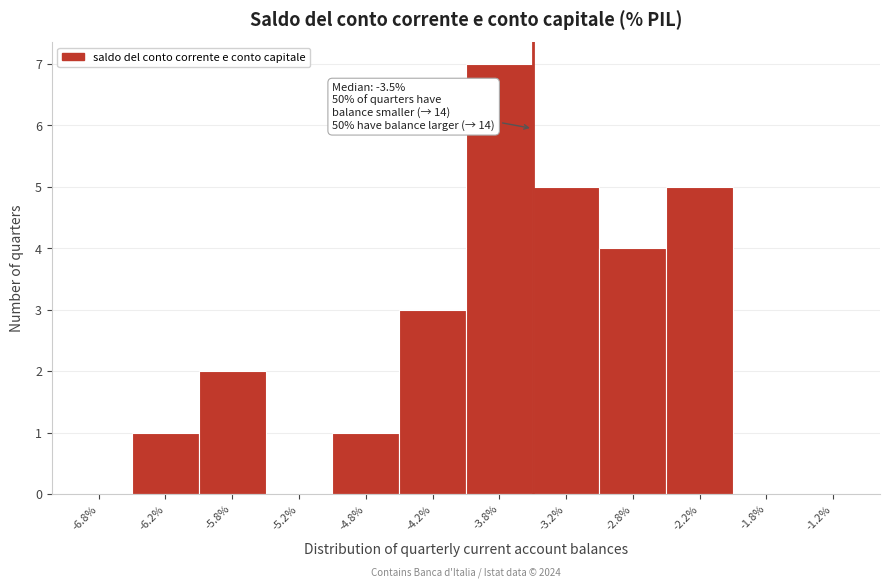

Over which range of the x-axis is the bar tallest?

-4.0 to -3.5